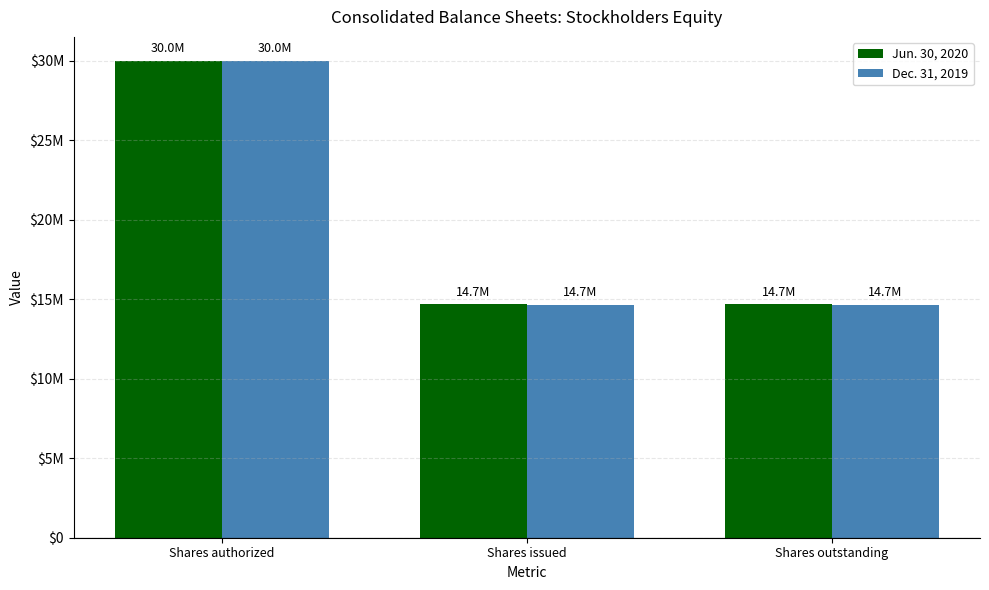

Between Shares issued and Shares outstanding, which series saw the biggest shift?

Jun. 30, 2020